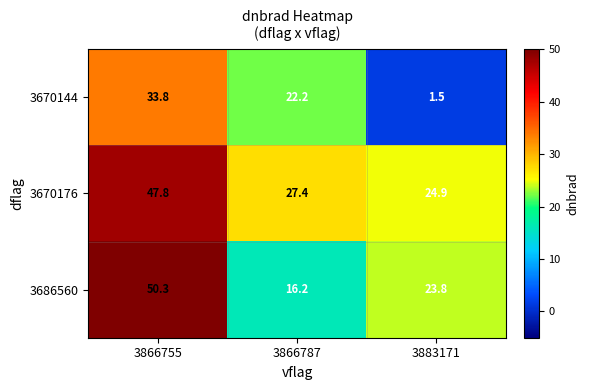

Between 3866755 and 3883171, which series saw the biggest shift?

3670144